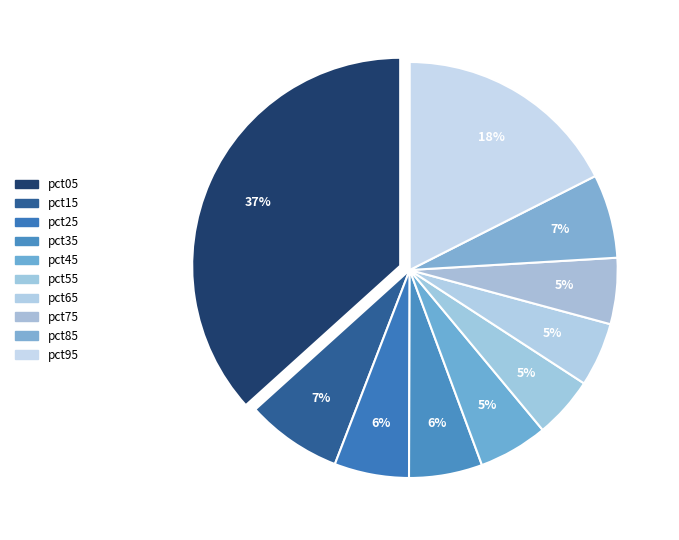

To the nearest percent, what is the average slice percentage?

10%